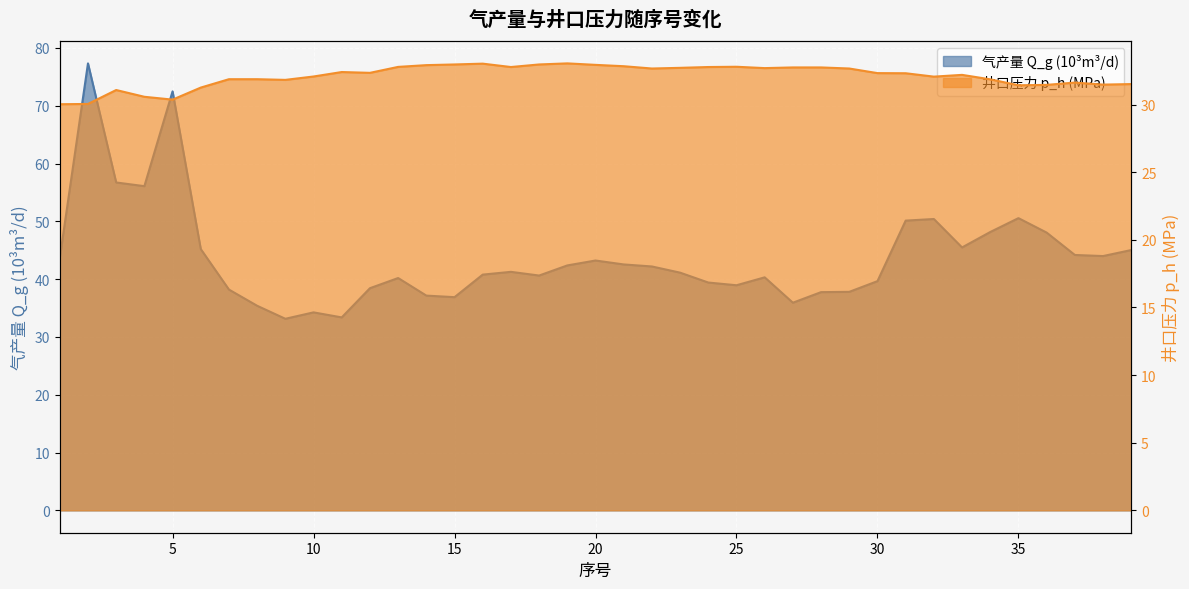

Is it true that 气产量 Q_g (10³m³/d) equals 38.9 at 25?

True